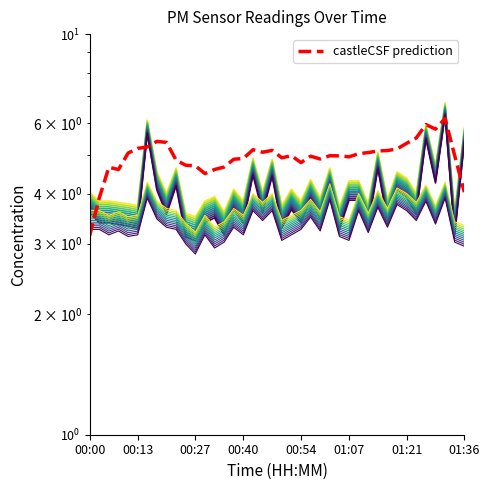

Reading right to left, list all the values displayed in this chart.

P1_level_0: 5.8	3.6	6.7	4.7	5.9	4.0	4.4	4.5	3.9	5.1	3.8	4.3	4.3	3.7	4.6	3.9	4.3	3.8	4.1	3.7	4.9	4.0	4.9	3.8	4.1	3.6	3.9	3.8	3.5	3.6	4.6	4.0	4.5	6.1	3.7	3.8	3.8	3.8	3.8	4.0
P2_level_0: 3.3	3.4	4.3	3.7	4.2	3.8	4.0	4.1	3.7	4.1	3.6	4.0	3.4	3.5	4.2	3.6	3.9	3.6	3.5	3.4	4.0	3.8	4.0	3.5	3.7	3.4	3.3	3.5	3.2	3.4	3.6	3.7	3.8	4.3	3.5	3.5	3.6	3.5	3.6	3.6
castleCSF prediction: 4.0	5.0	6.2	5.8	5.9	5.5	5.3	5.2	5.1	5.1	5.1	5.0	4.9	5.0	5.0	4.9	5.0	4.8	5.0	4.9	5.1	5.1	5.1	4.9	4.9	4.7	4.6	4.5	4.7	4.7	4.8	5.4	5.4	5.2	5.2	5.0	4.6	4.7	3.9	3.1